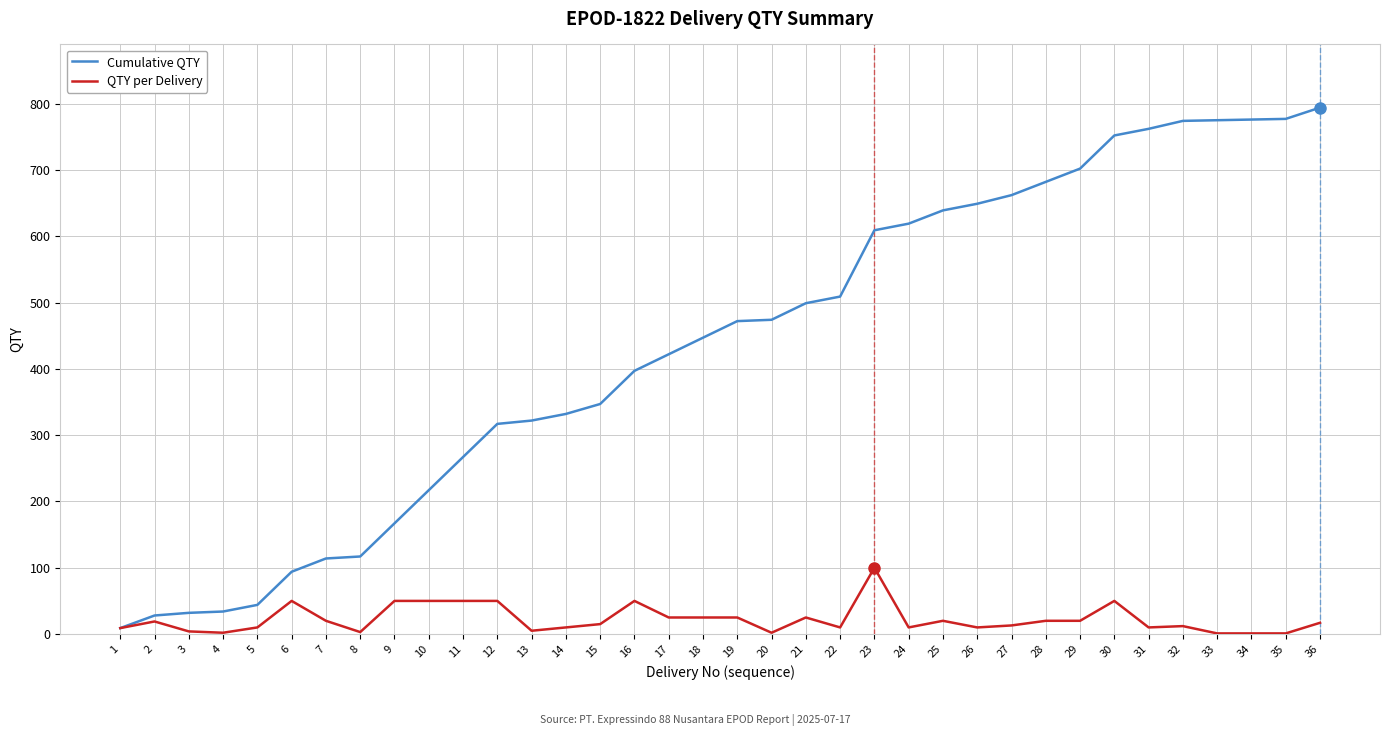

At 7, list the series in order from largest to smallest.

Cumulative QTY, QTY per Delivery